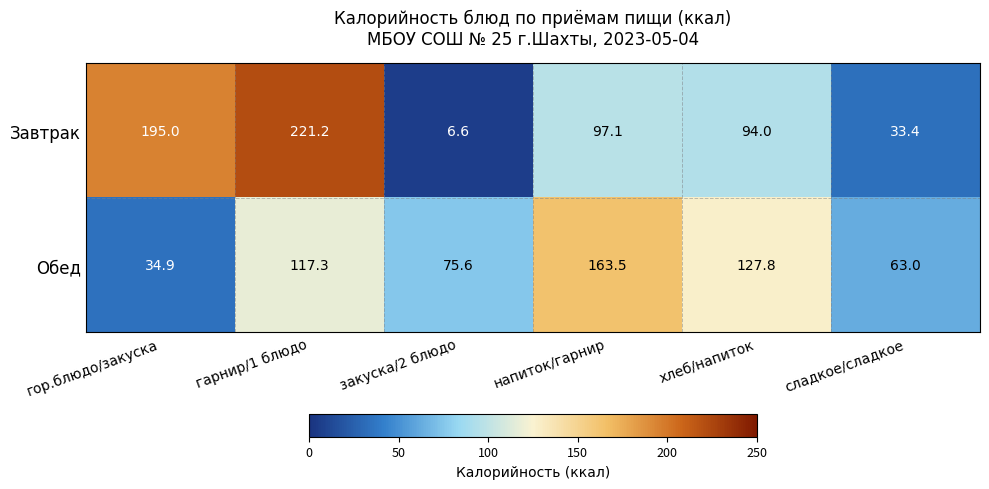

Rank the series by their average value, from highest to lowest.

Завтрак, Обед